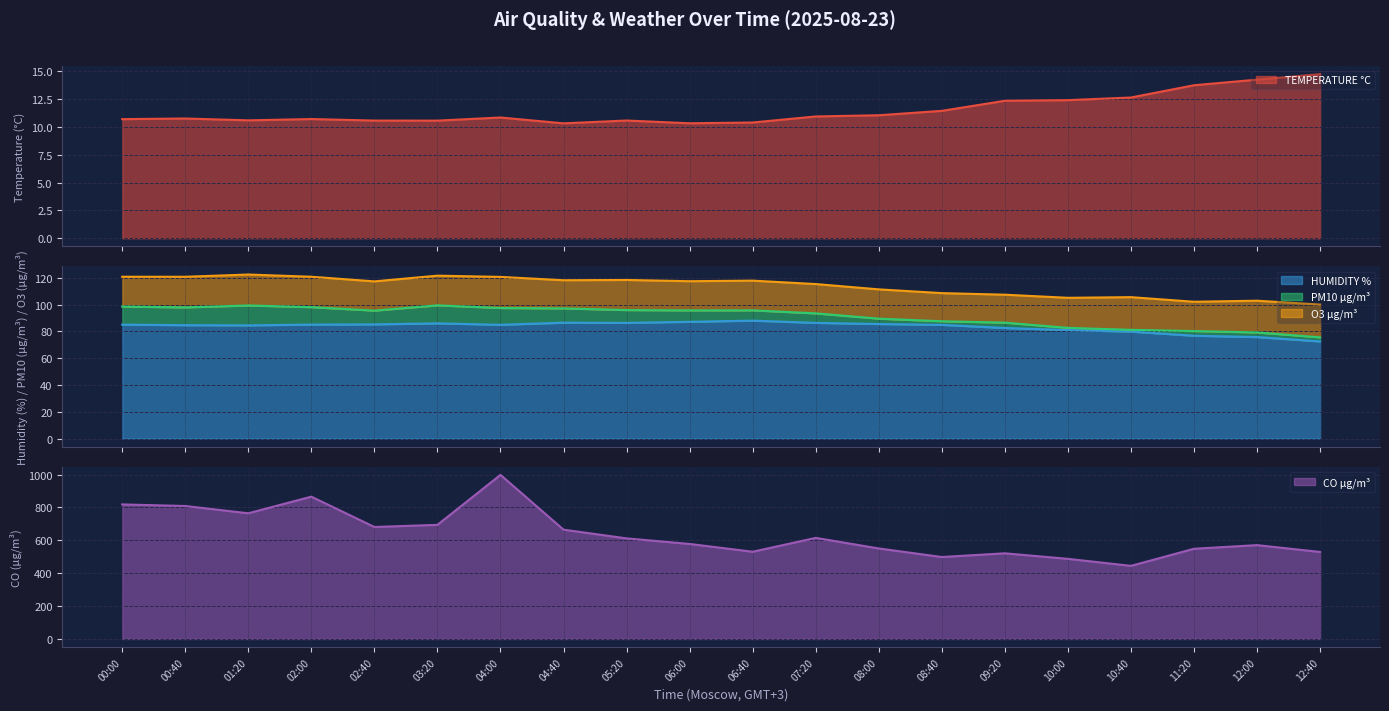

At which label does CO µg/m³ reach its peak?

04:00